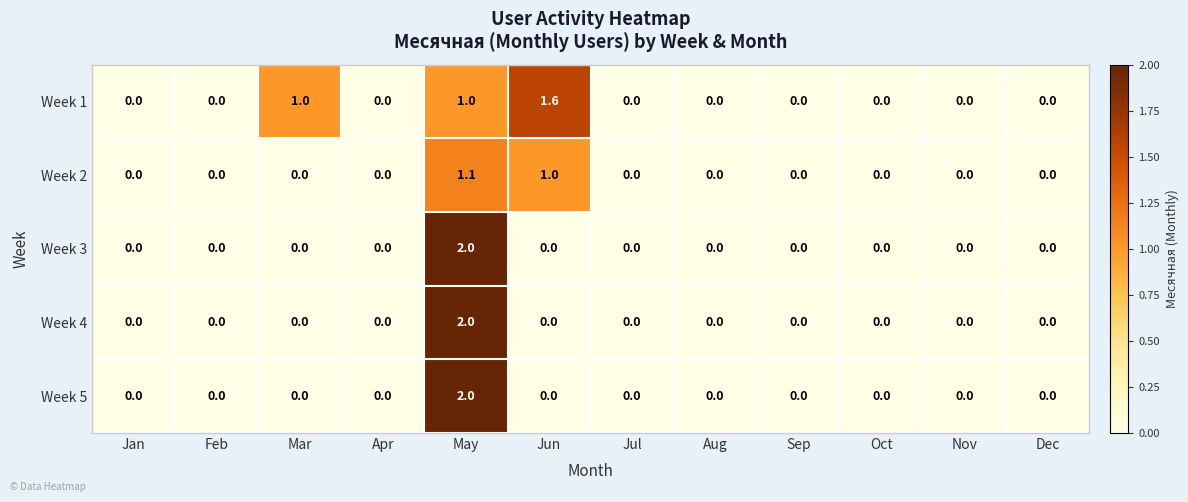

What is the greatest value displayed?

2.0